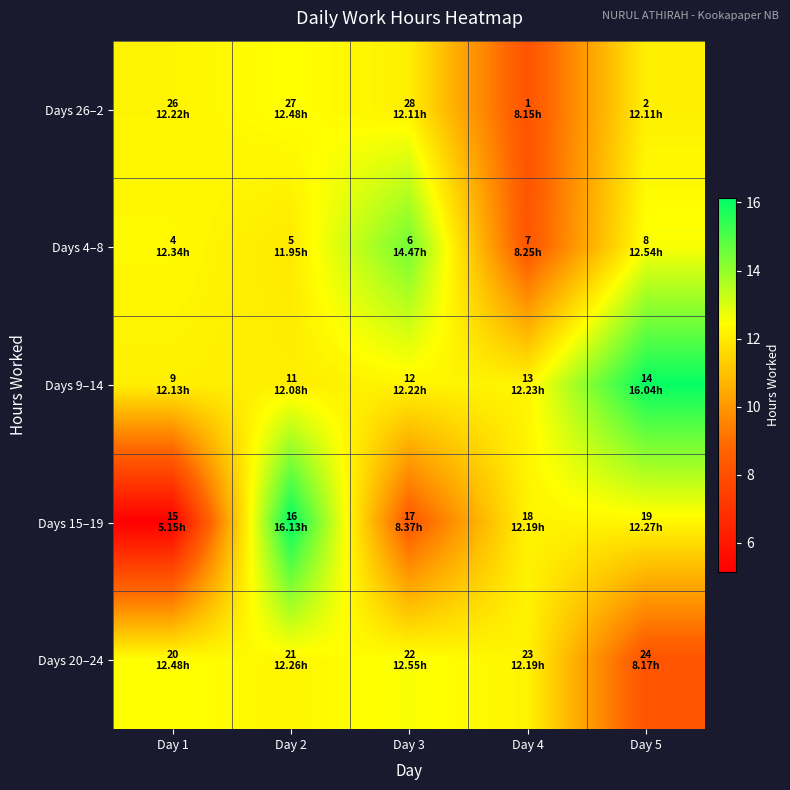

At how many categories does at least one series exceed 12?

5